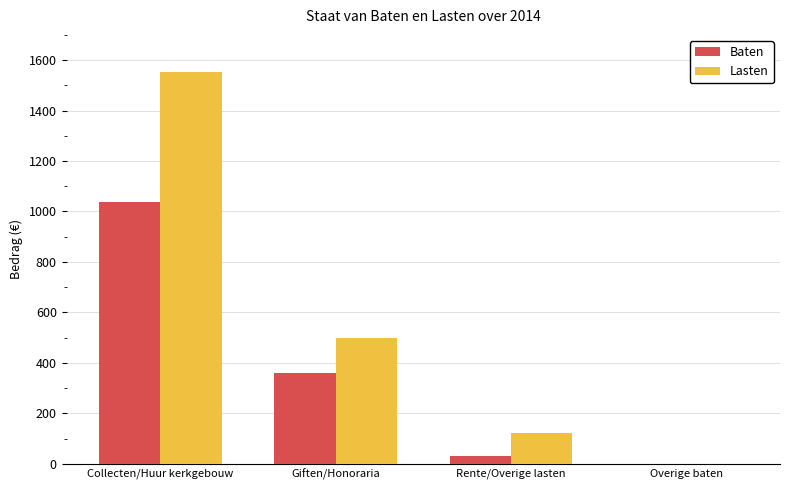

How many data points does each series have?

4